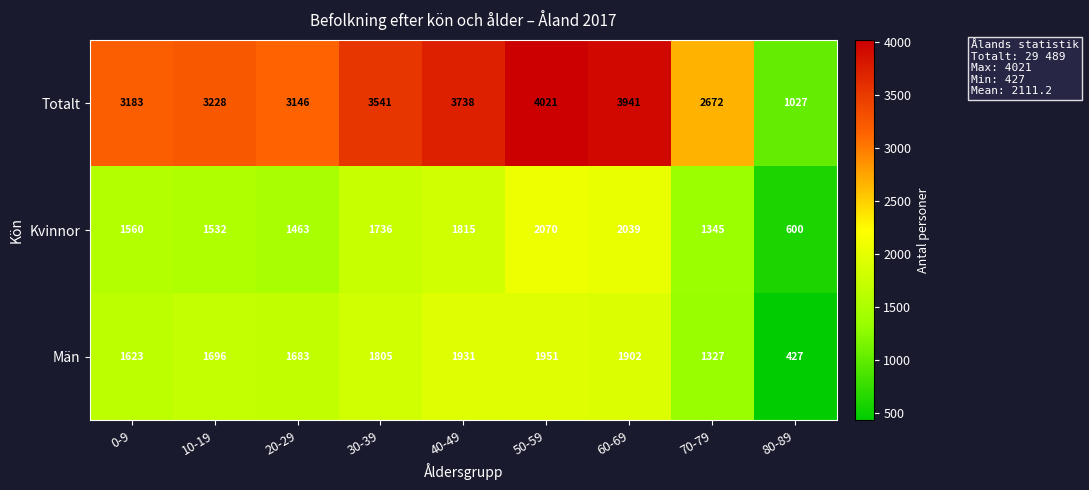

What is the minimum value shown in the chart?

427